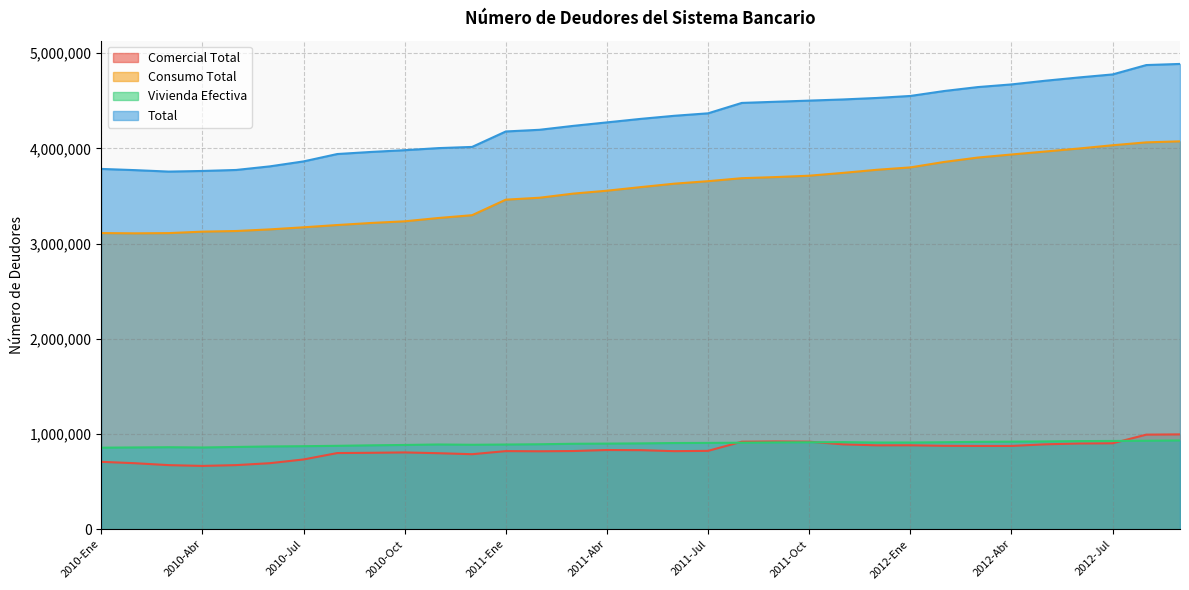

Reading left to right, transcribe all the data shown in this chart.

Comercial Total: 707430	692690	672648	664403	672795	693046	732187	799403	802090	805952	797924	787410	819948	818115	820754	831295	829834	819422	822508	918640	921363	918908	890870	880627	881079	875651	874215	874085	891188	899928	902160	992830	995618
Consumo Total: 3109797	3107183	3109437	3124732	3131478	3148489	3170448	3194264	3215861	3233333	3268078	3297656	3460702	3481005	3524206	3554780	3592496	3628655	3654748	3686228	3697813	3712360	3741808	3774290	3799551	3856525	3902900	3935013	3966218	3997785	4032088	4062515	4073269
Vivienda Efectiva: 855879	858301	860662	857952	863476	868781	871534	875522	880585	884452	889436	886460	889000	891927	896886	898738	901115	904765	906151	908159	911079	912484	914252	909912	910047	913147	917039	918917	921369	924975	926479	928534	931880
Total: 3783615	3770860	3755577	3762077	3772594	3810343	3862528	3939969	3961809	3980292	4002077	4014558	4176890	4194574	4235654	4272272	4309074	4341595	4367510	4476713	4488863	4501010	4513088	4528718	4549819	4601542	4643078	4671058	4709646	4744148	4775915	4874367	4886218